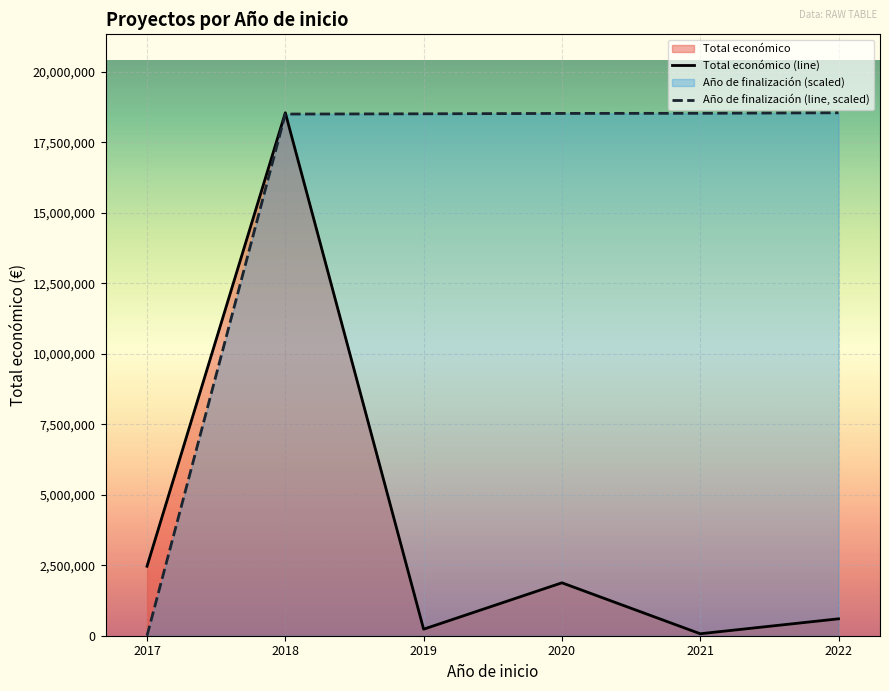

What is the difference between the second highest and minimum values in the Año de finalización (line, scaled) series?

18529552.1